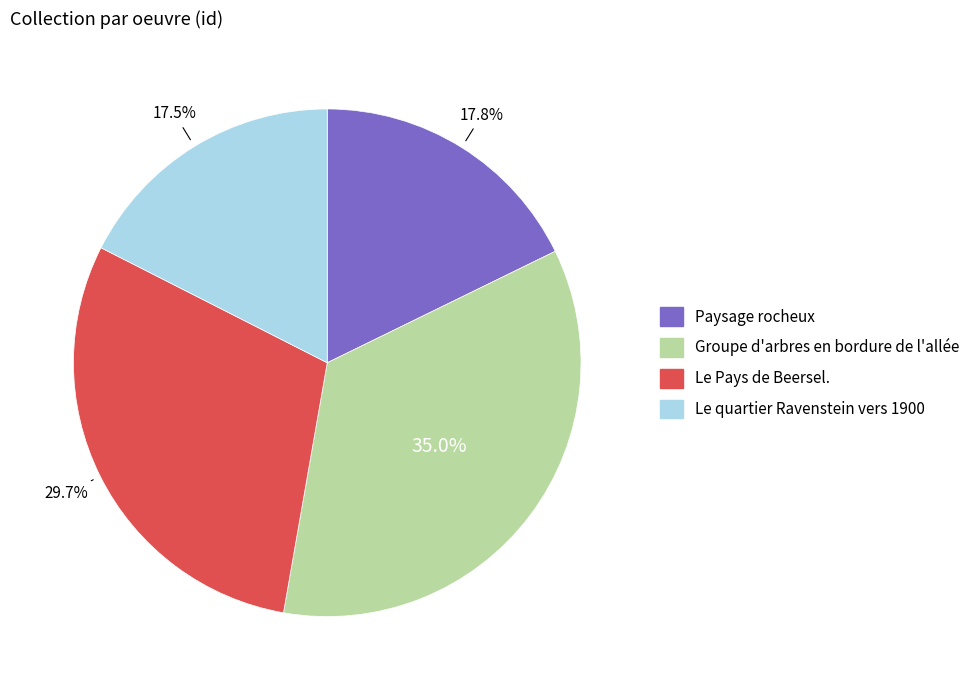

Is there a majority slice in this chart?

No